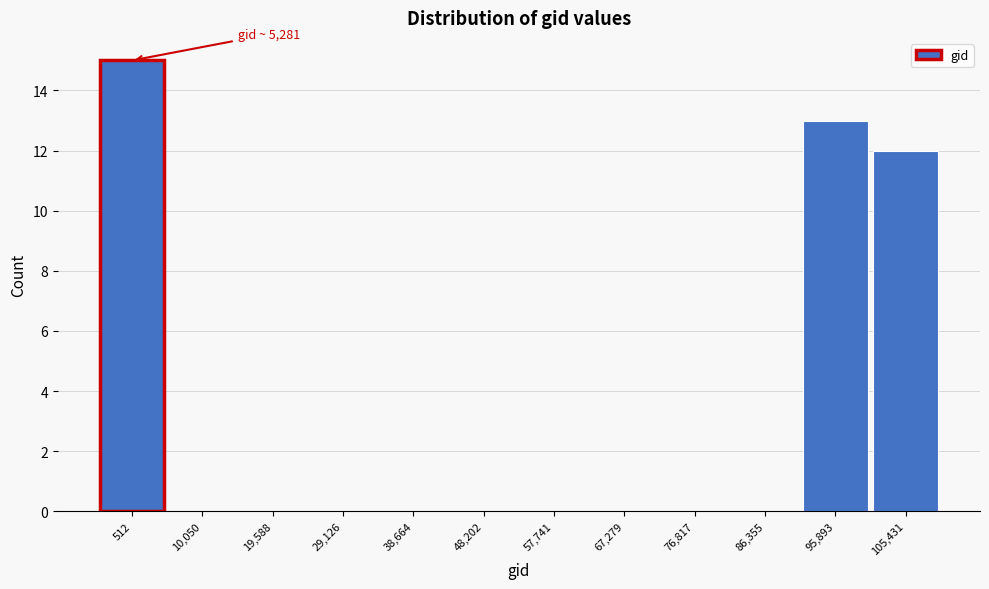

Reading right to left, list all the values displayed in this chart.

105,431=12	95,893=13	86,355=0	76,817=0	67,279=0	57,741=0	48,202=0	38,664=0	29,126=0	19,588=0	10,050=0	512=15